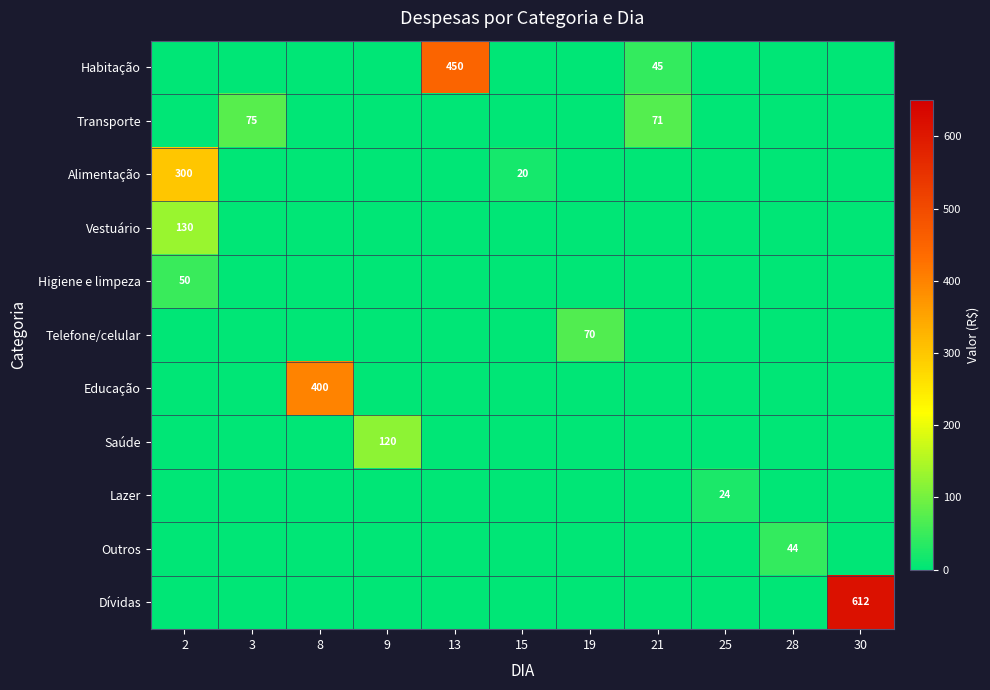

Count the number of categories in the chart.

11